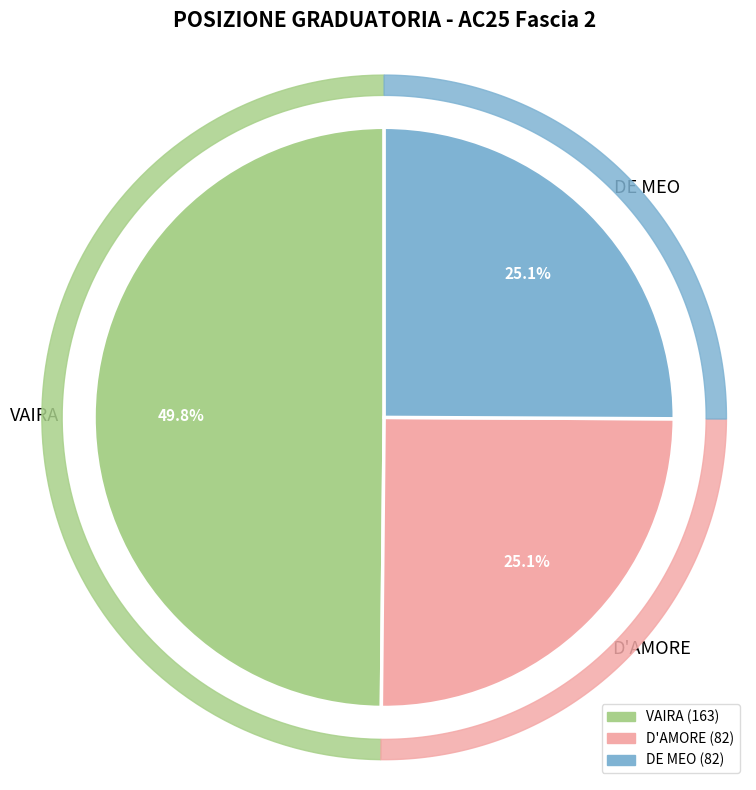

How much of the chart is everything except VAIRA?

50.2%